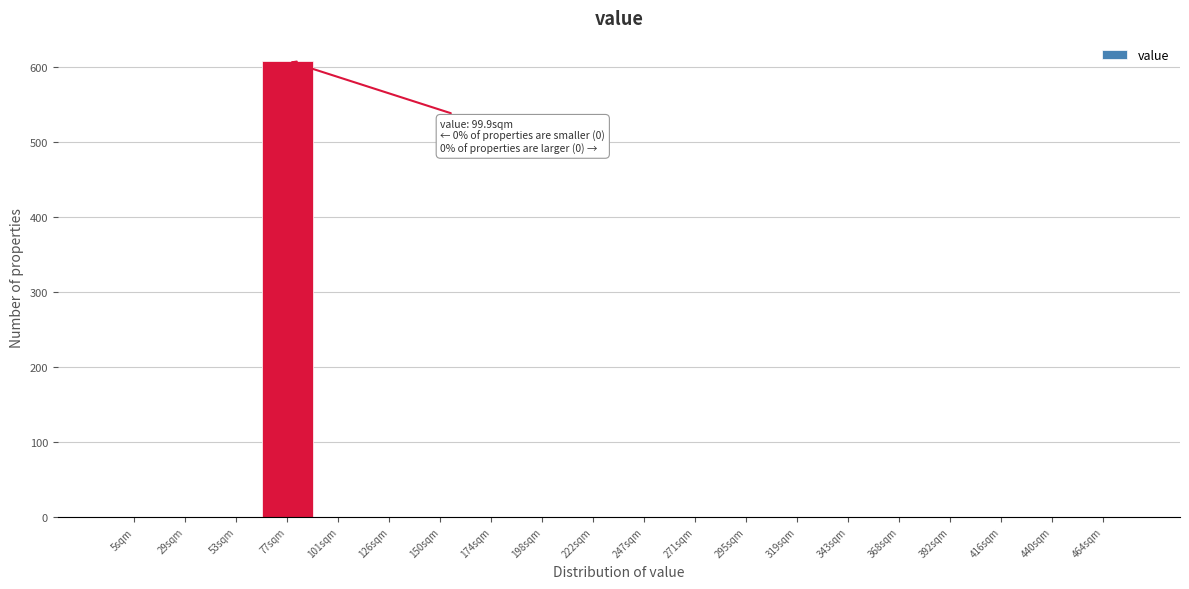

Reading left to right, transcribe all the data shown in this chart.

5sqm=0	29sqm=0	53sqm=0	77sqm=608	101sqm=0	126sqm=0	150sqm=0	174sqm=0	198sqm=0	222sqm=0	247sqm=0	271sqm=0	295sqm=0	319sqm=0	343sqm=0	368sqm=0	392sqm=0	416sqm=0	440sqm=0	464sqm=0